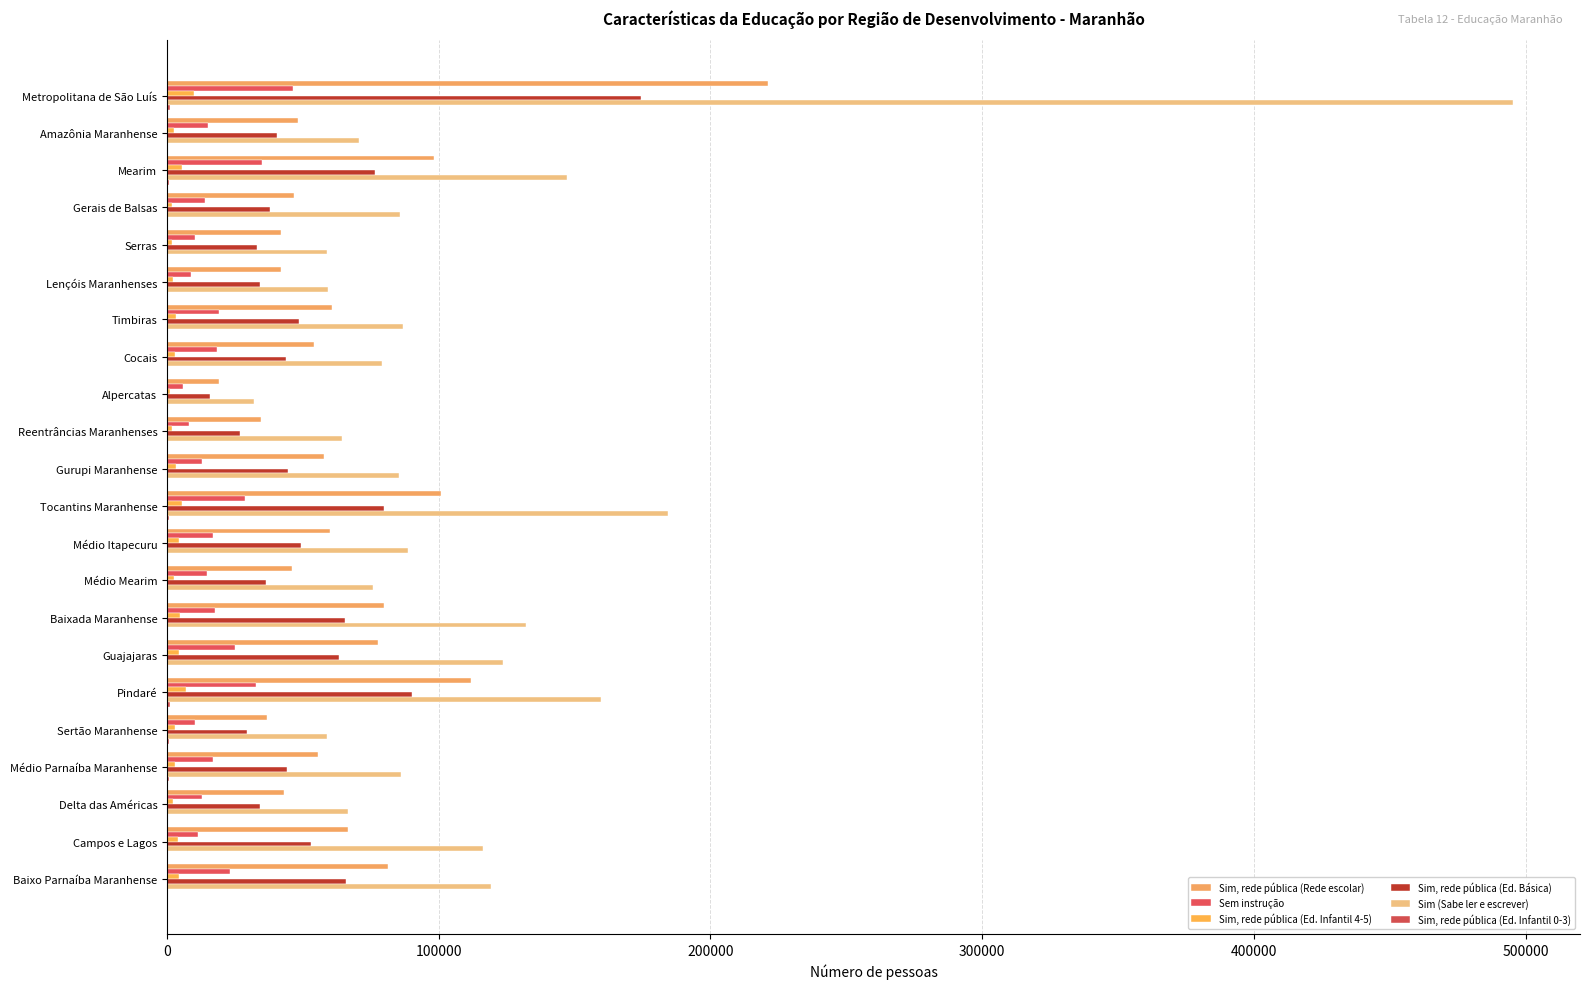

How many distinct data groups are displayed?

6